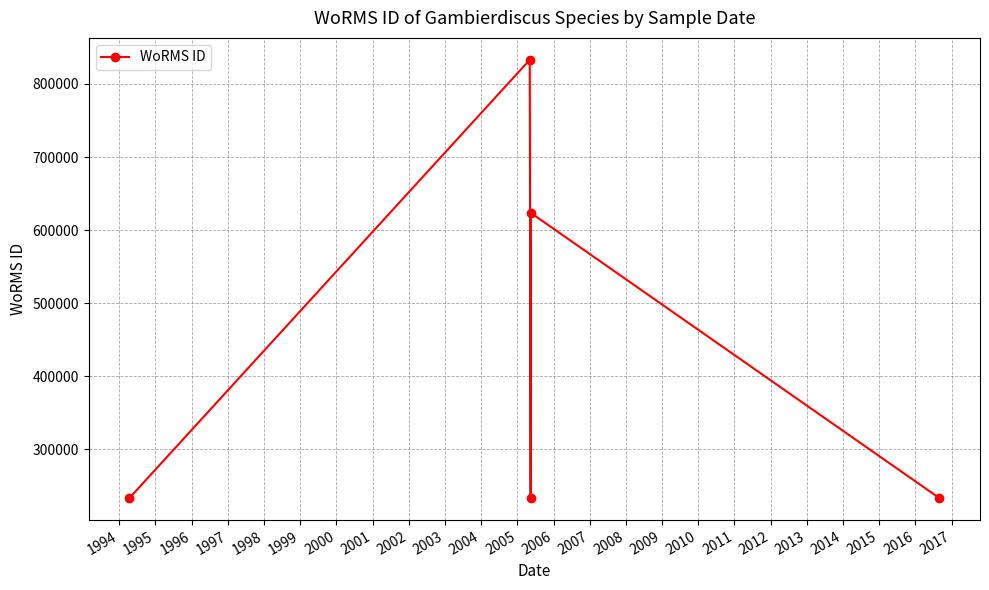

What is the sum of all values?

2156816